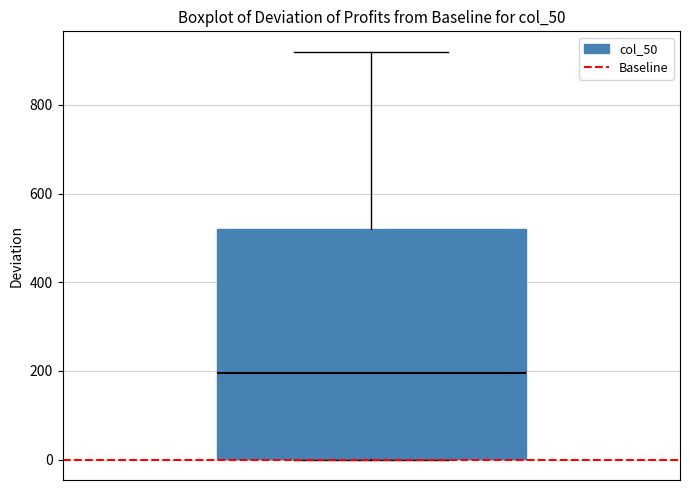

Where is the lower edge of the box on the y-axis? The values are not printed on the chart, so give them approximately, as read against the axis.

0